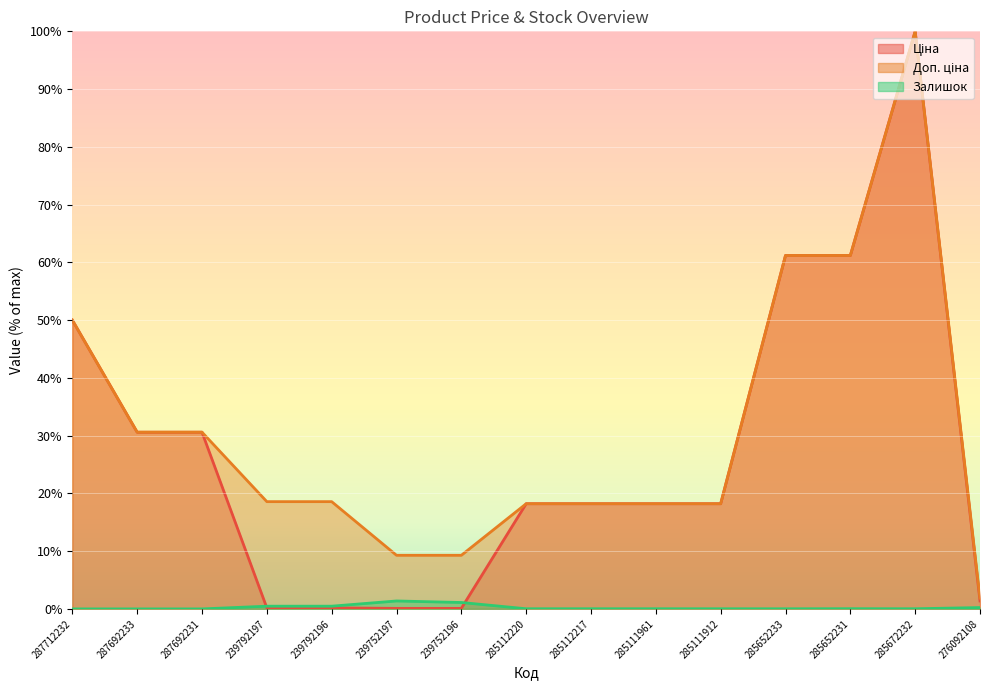

What are all the series names shown in the legend?

Ціна, Доп. ціна, Залишок